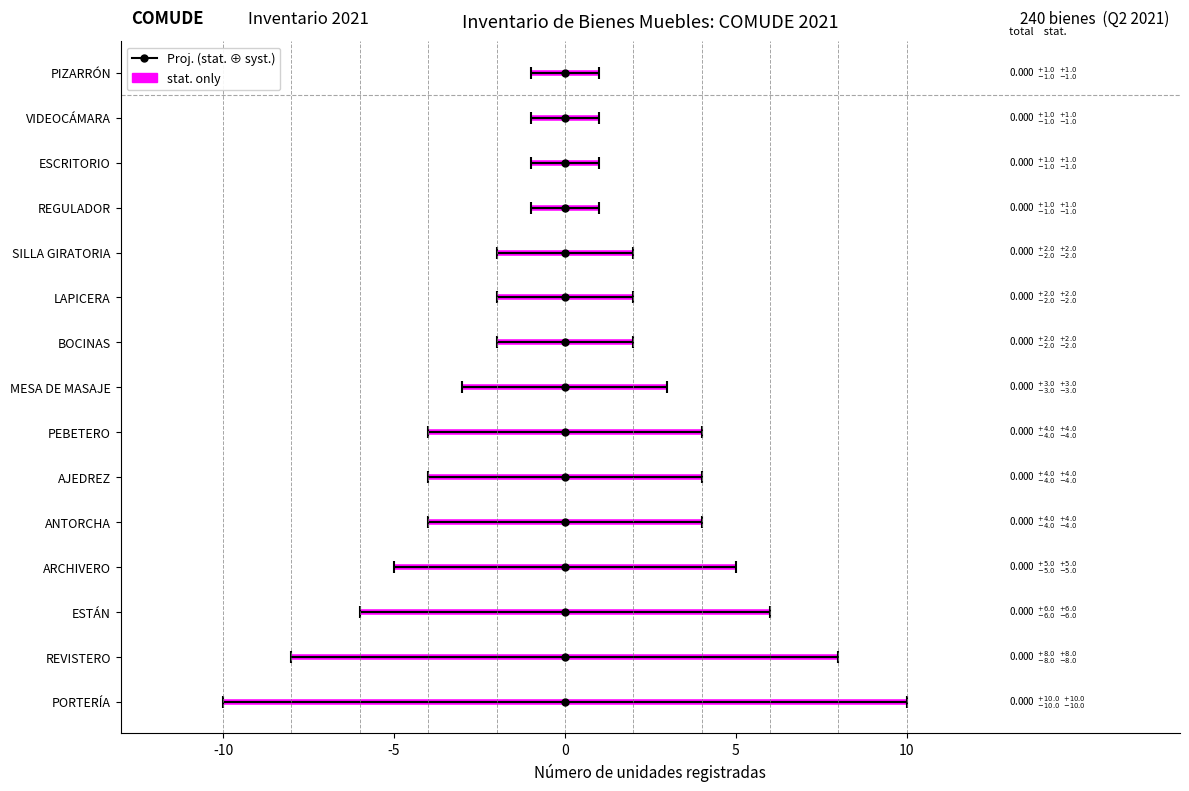

What is the greatest value displayed?

10